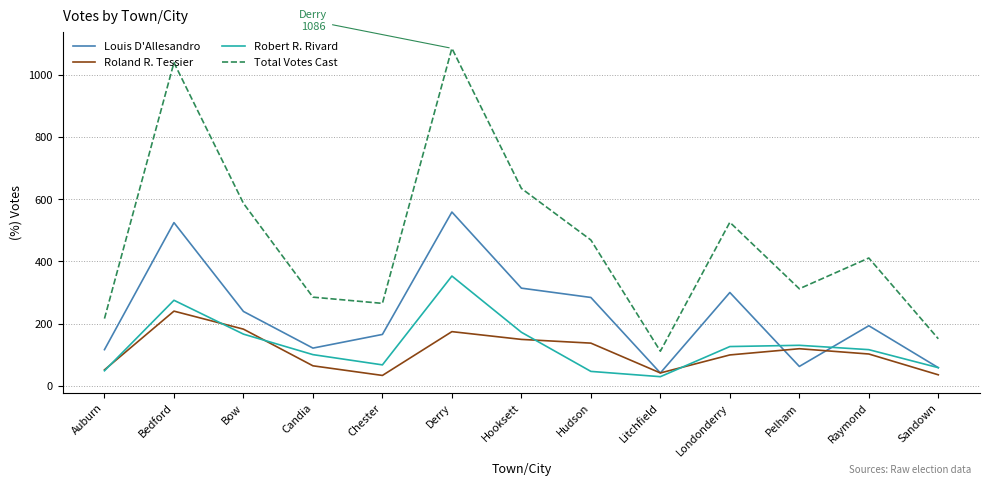

The value of Total Votes Cast at Hooksett is 1139. True or false?

False